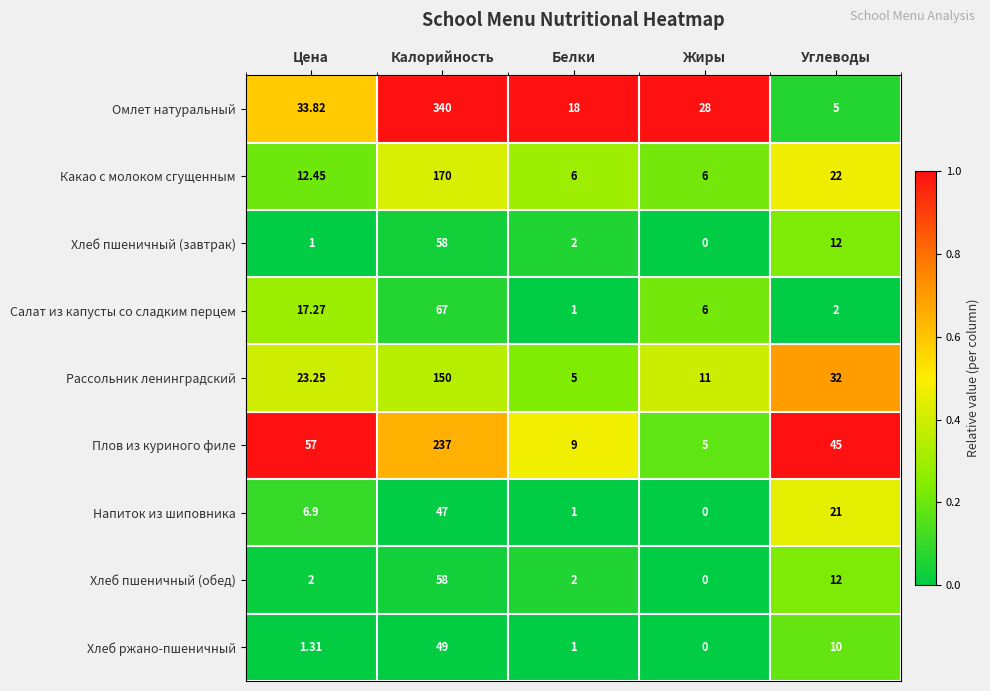

Which series has the widest spread of values?

Омлет натуральный